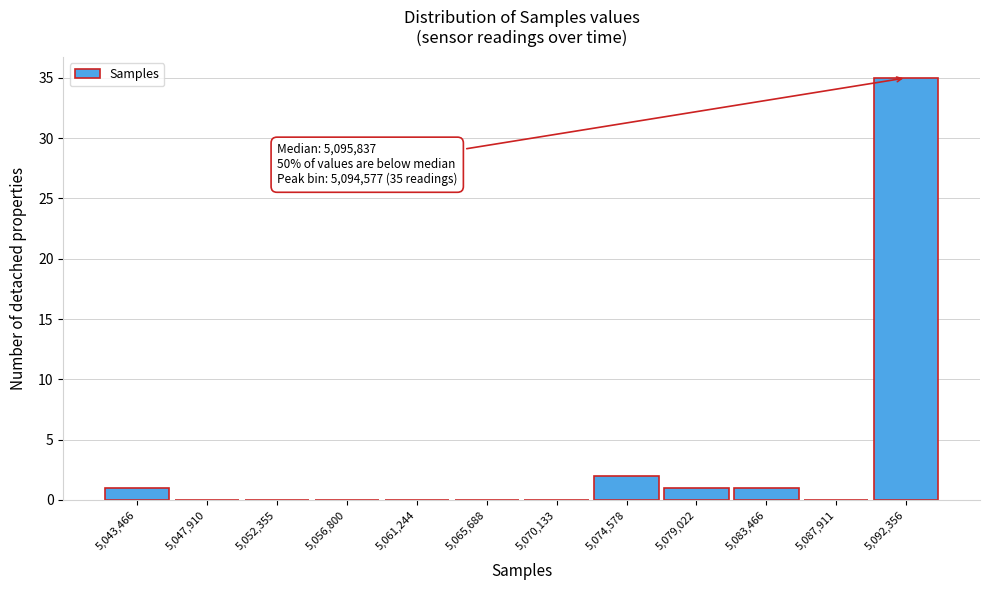

Reading left to right, what are all the values shown in this chart?

5,043,466=1	5,047,910=0	5,052,355=0	5,056,800=0	5,061,244=0	5,065,688=0	5,070,133=0	5,074,578=2	5,079,022=1	5,083,466=1	5,087,911=0	5,092,356=35